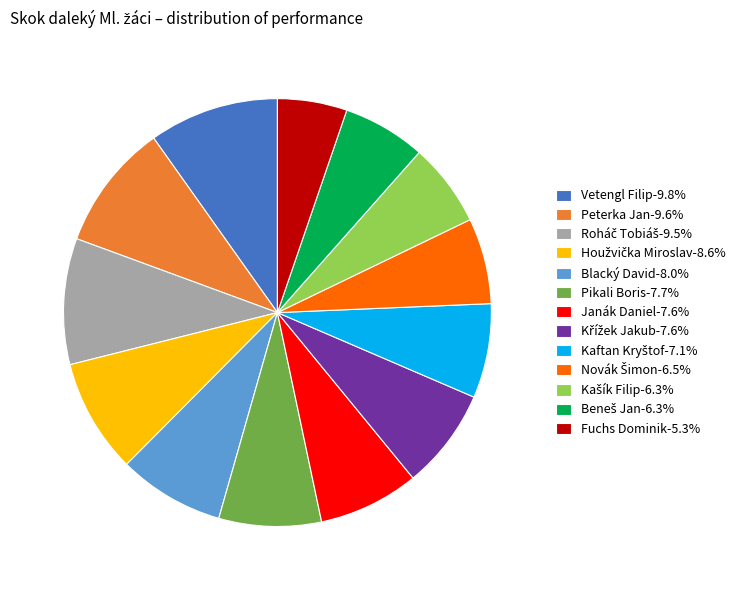

Approximately how many times larger is the value at Fuchs Dominik-5.3% compared to Blacký David-8.0%?

0.7